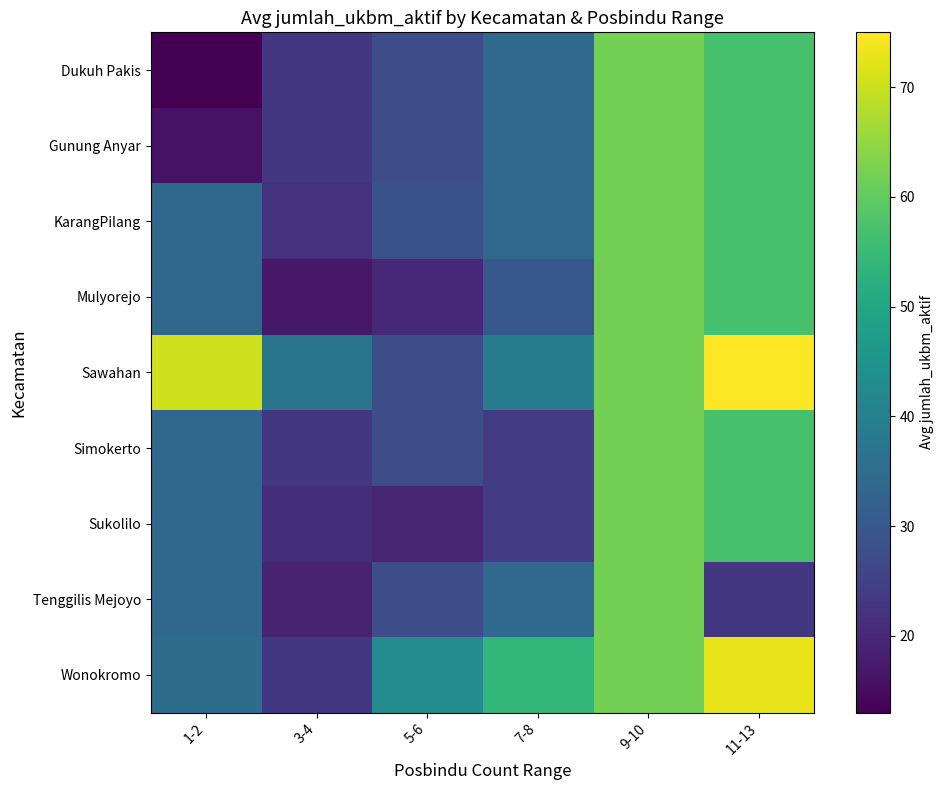

How many series are shown in this chart?

9